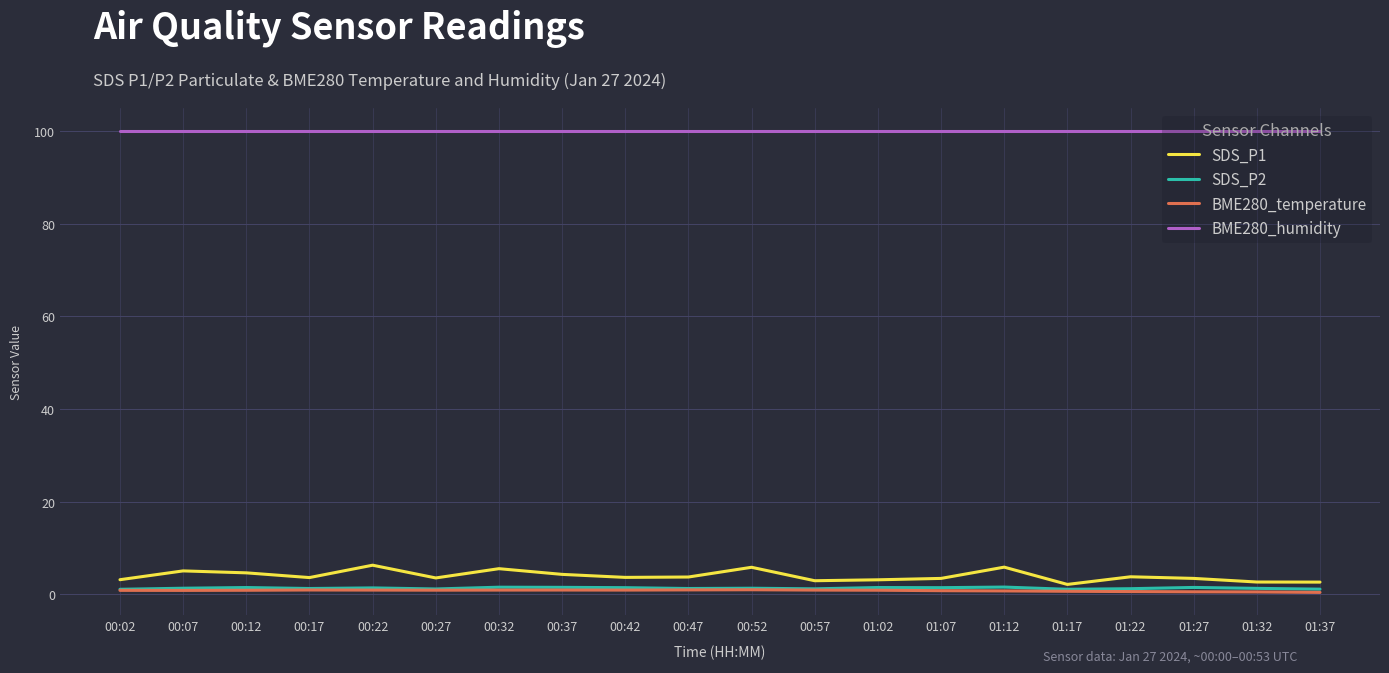

Is this an area chart (filled region under the line)?

No